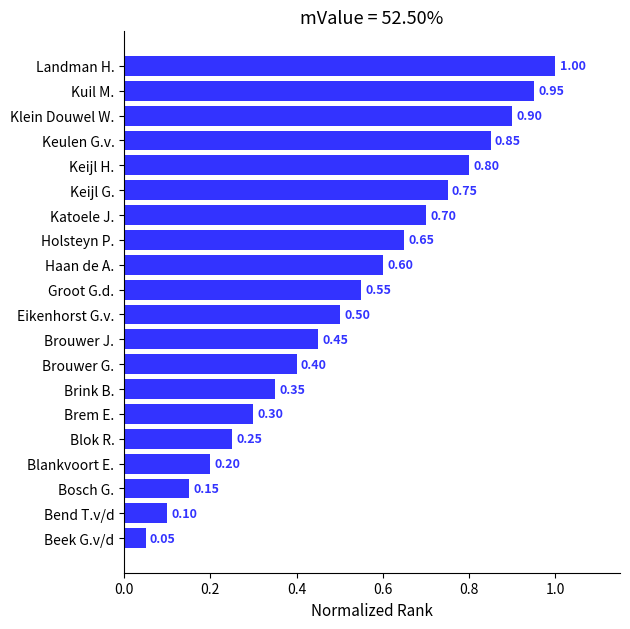

Which has a higher value, Keijl G. or Beek G.v/d?

Keijl G.